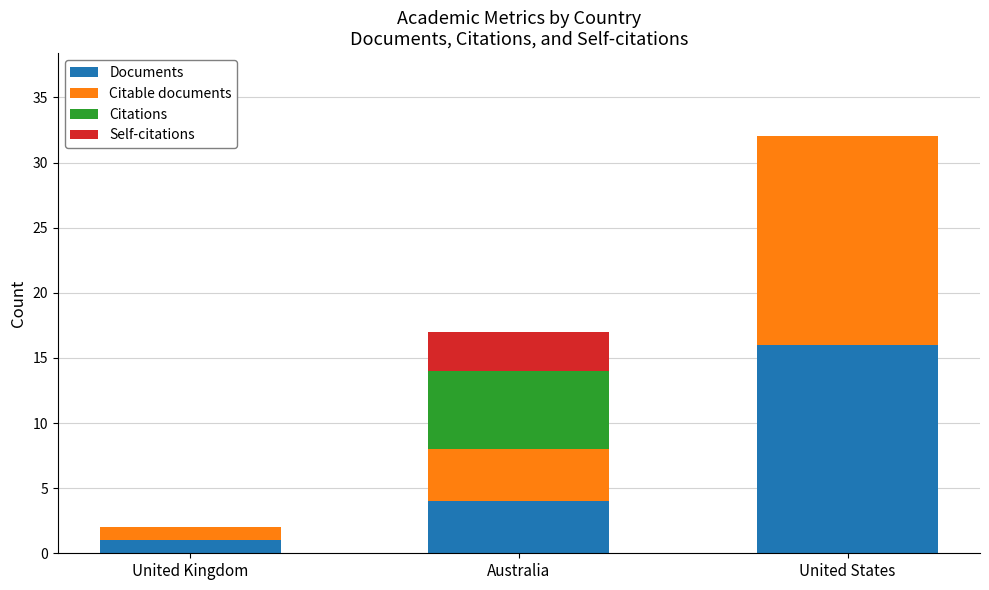

Count the number of data series in this chart.

4